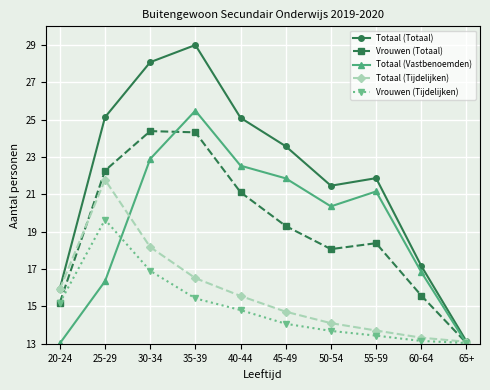

Does the chart display data point markers on the line(s)?

Yes